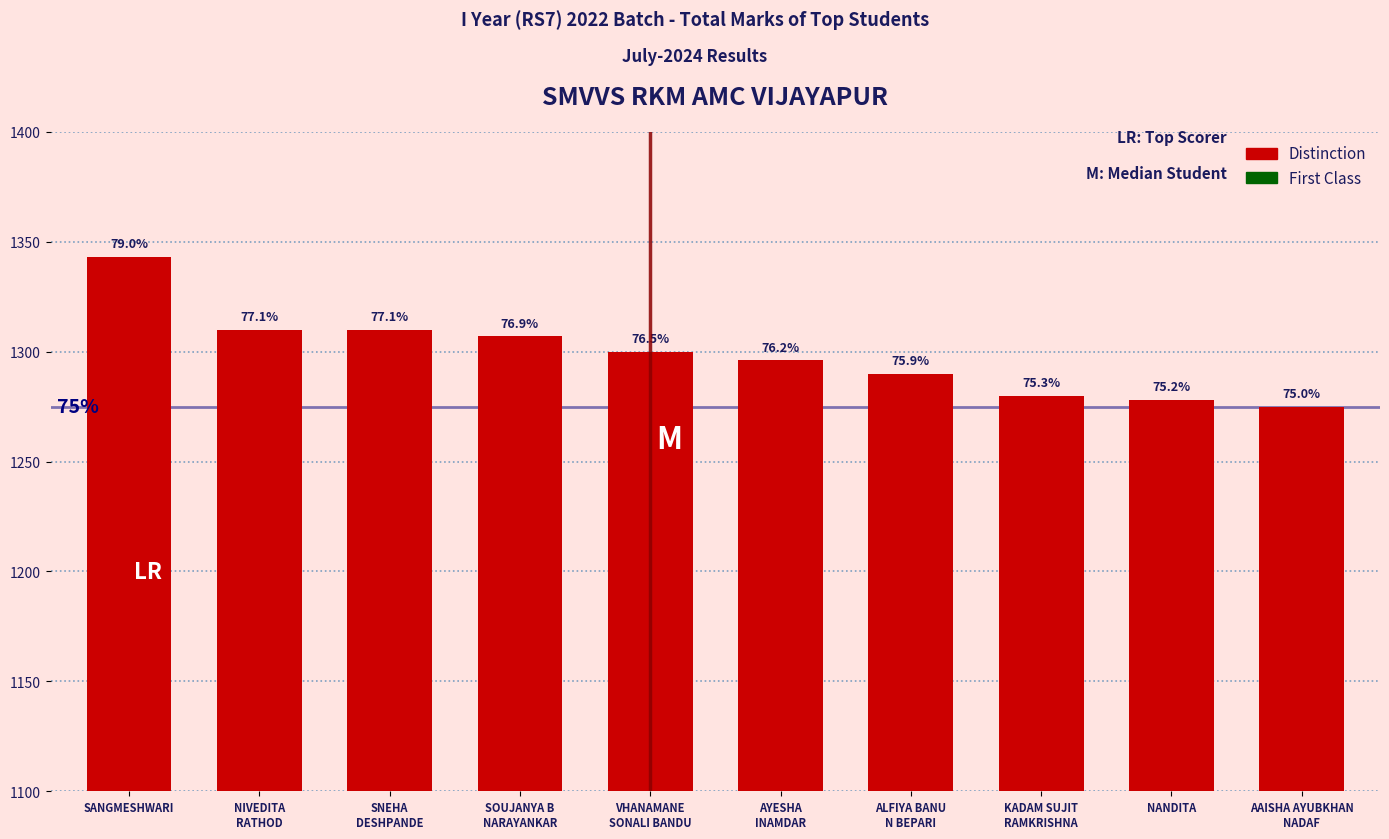

At which label does the data first exceed 1300?

SANGMESHWARI